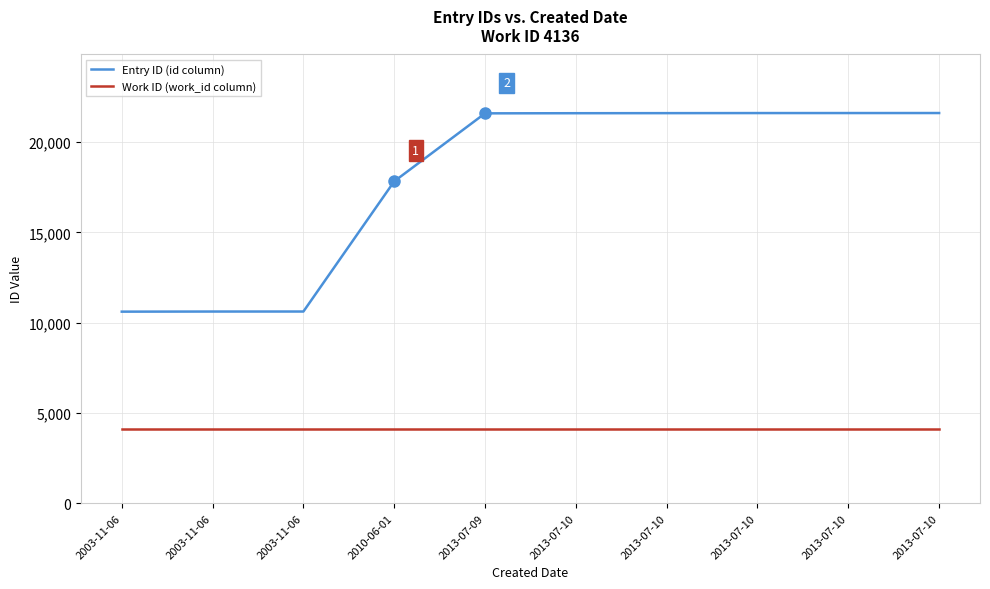

True or false: Entry ID (id column) has more than 2 interior local peaks.

False